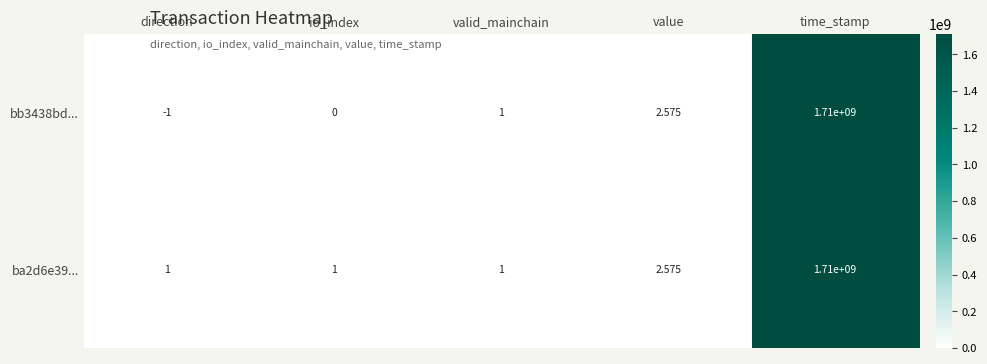

Which label corresponds to the largest value in the chart?

time_stamp